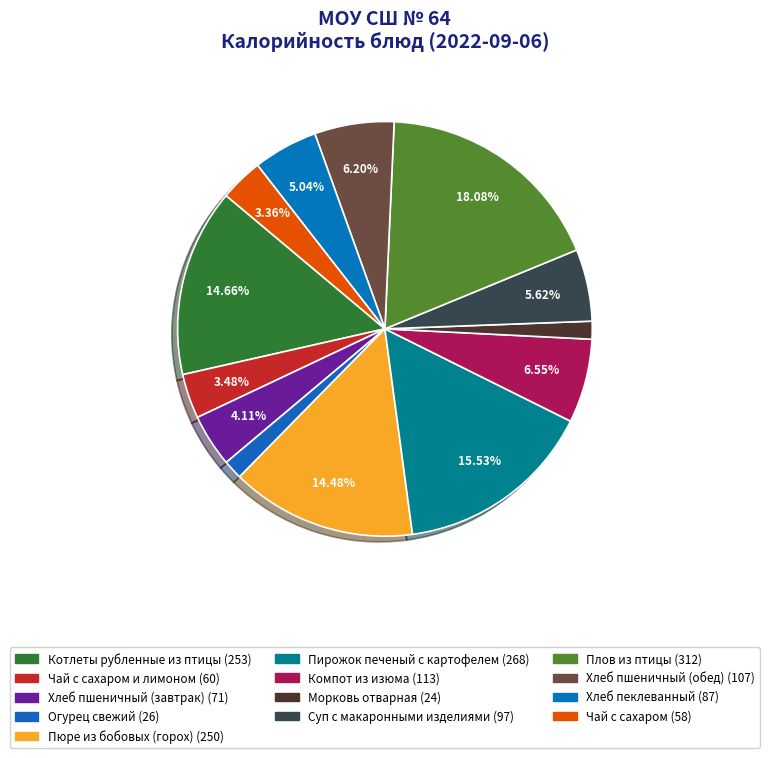

Rank the categories by value from lowest to highest.

Морковь отварная, Огурец свежий, Чай с сахаром, Чай с сахаром и лимоном, Хлеб пшеничный (завтрак), Хлеб пеклеванный, Суп с макаронными изделиями, Хлеб пшеничный (обед), Компот из изюма, Пюре из бобовых (горох), Котлеты рубленные из птицы, Пирожок печеный с картофелем, Плов из птицы